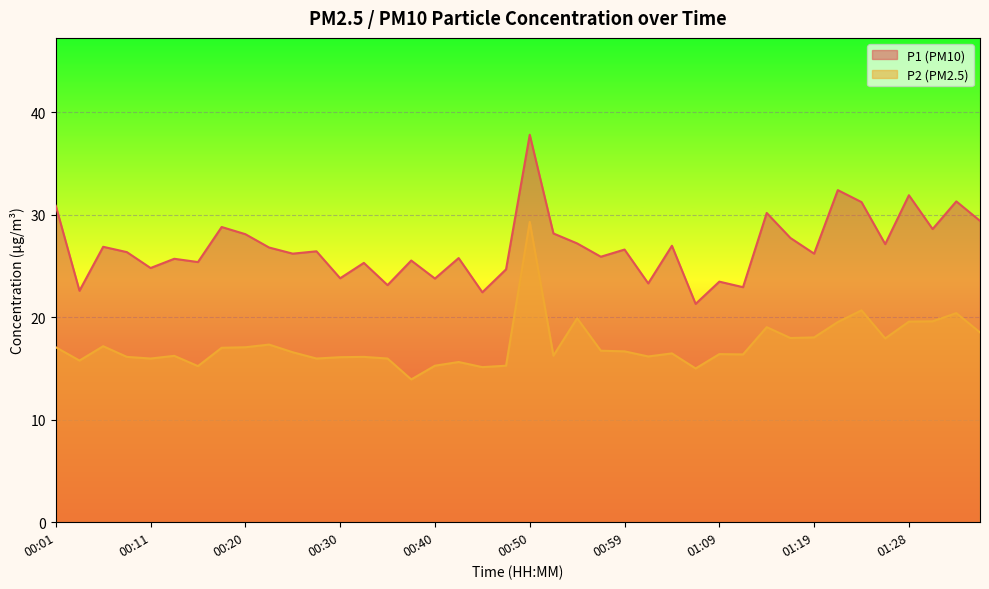

What are all the series names shown in the legend?

P1, P2